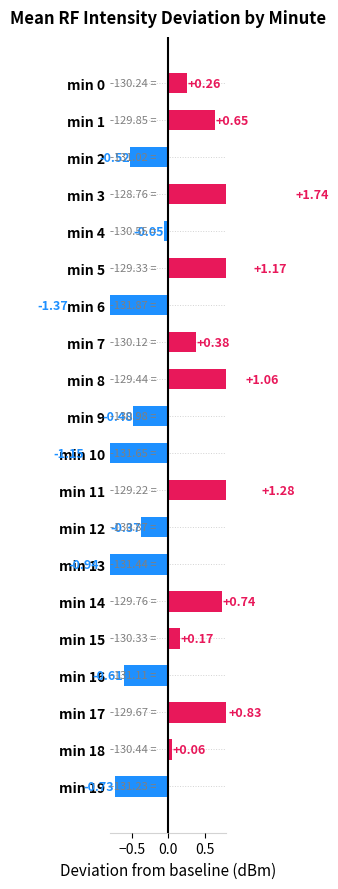

How many negative values are there?

9